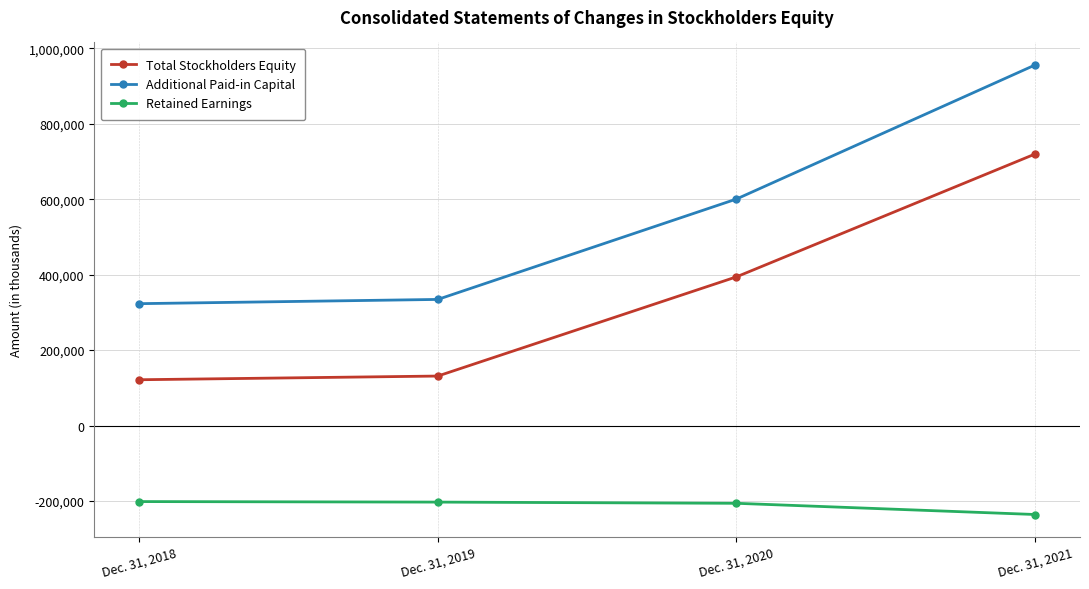

What is the value of the Total Stockholders Equity point at the 2nd from the left?

131265